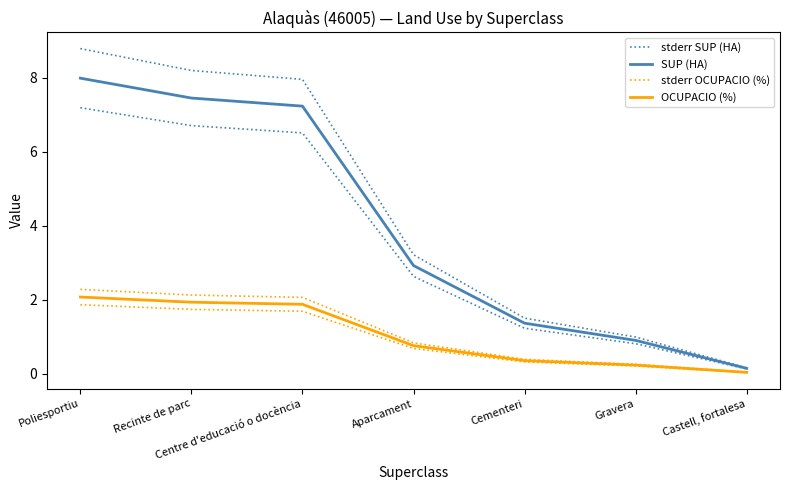

True or false: stderr SUP (HA) and SUP (HA) cross at least once.

False